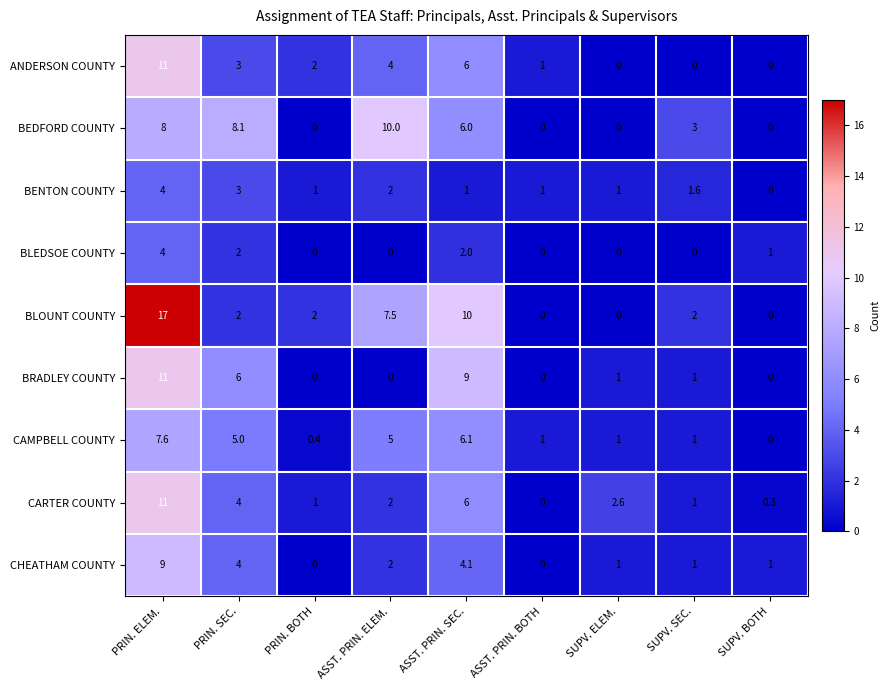

The value of CHEATHAM COUNTY at PRIN. BOTH is 0.0. True or false?

True